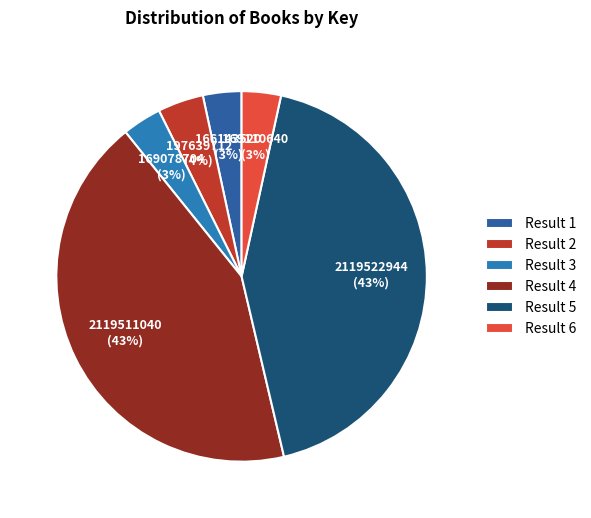

Is the sum of Result 2 and Result 3 greater than half?

No